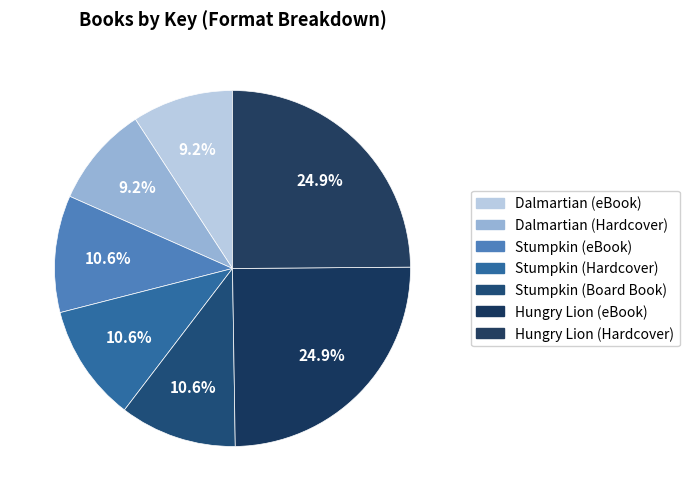

To the nearest percent, what is the average slice percentage?

14%